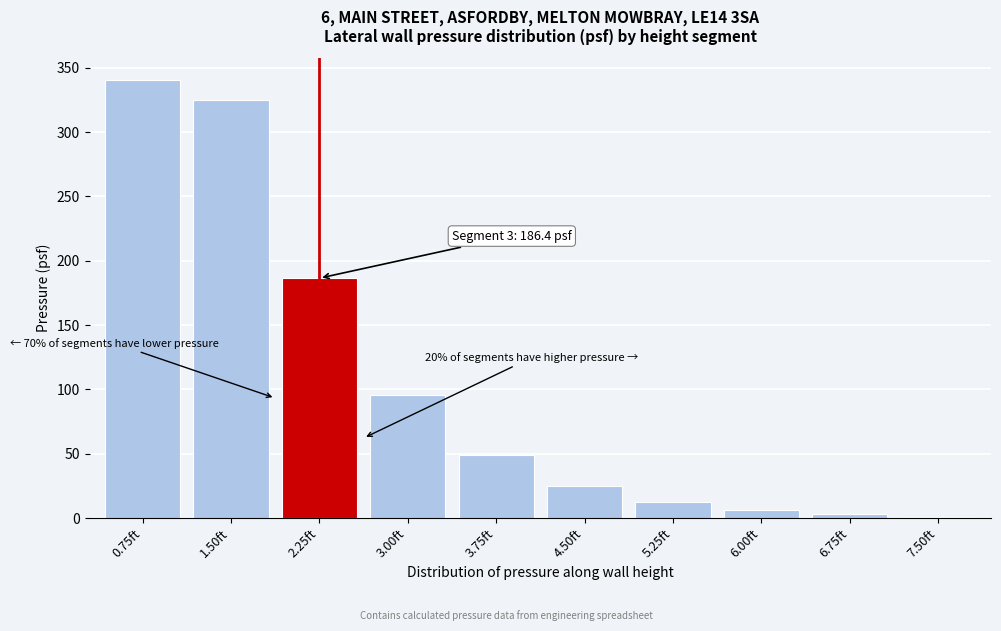

Reading left to right, transcribe all the data shown in this chart.

0.75ft=340.2	1.50ft=324.7	2.25ft=186.4	3.00ft=95.8	3.75ft=48.6	4.50ft=24.9	5.25ft=12.7	6.00ft=6.3	6.75ft=2.8	7.50ft=0.9